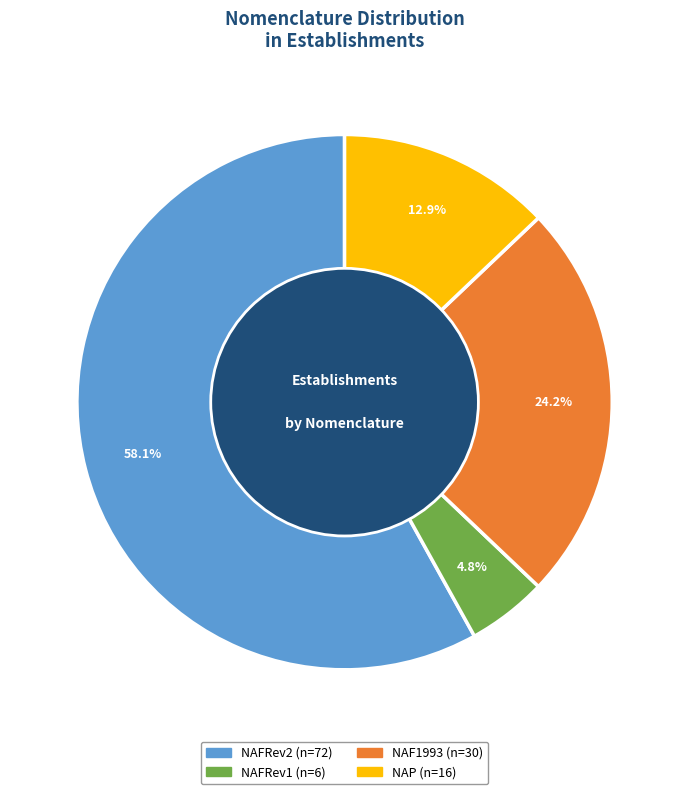

To the nearest percent, what portion does NAF1993 represent?

24%